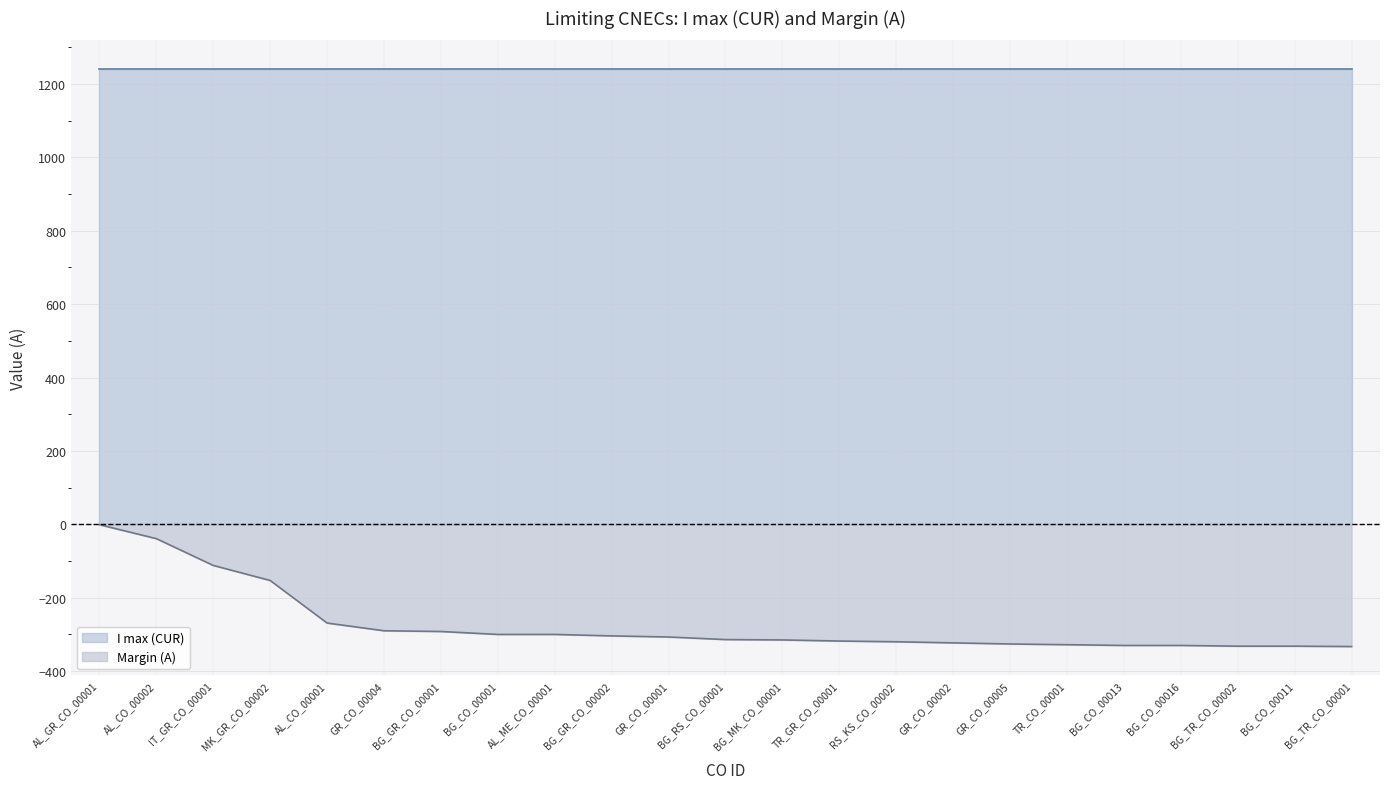

True or false: I max (CUR) and Margin (A) intersect in this chart.

False